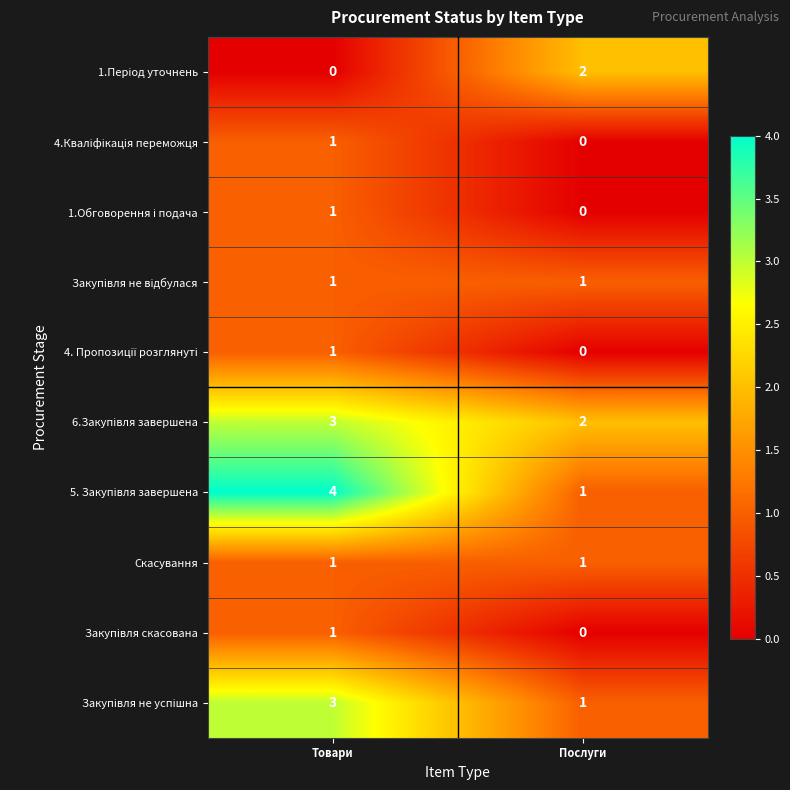

What is the difference between the highest and lowest values at Послуги?

2